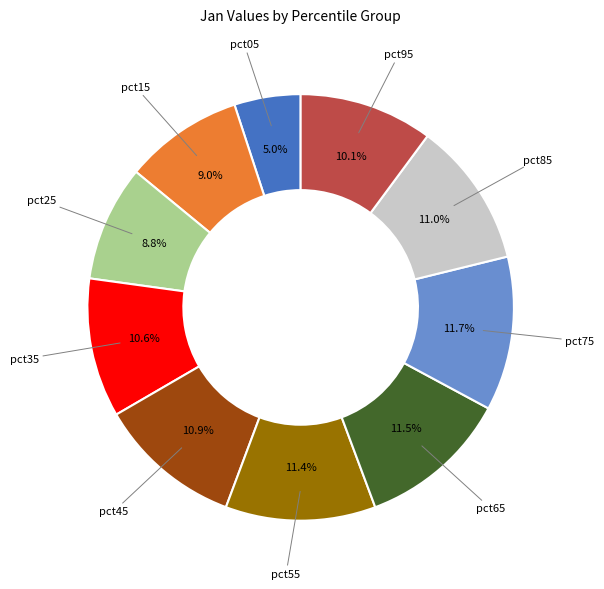

Is there a majority slice in this chart?

No